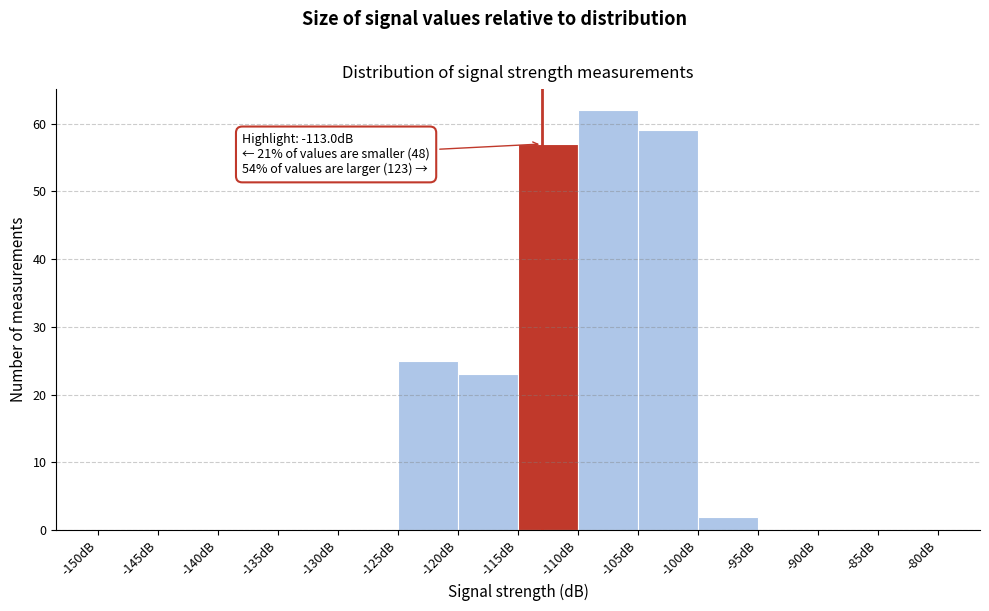

Which range on the x-axis has the tallest bar?

-110 to -105